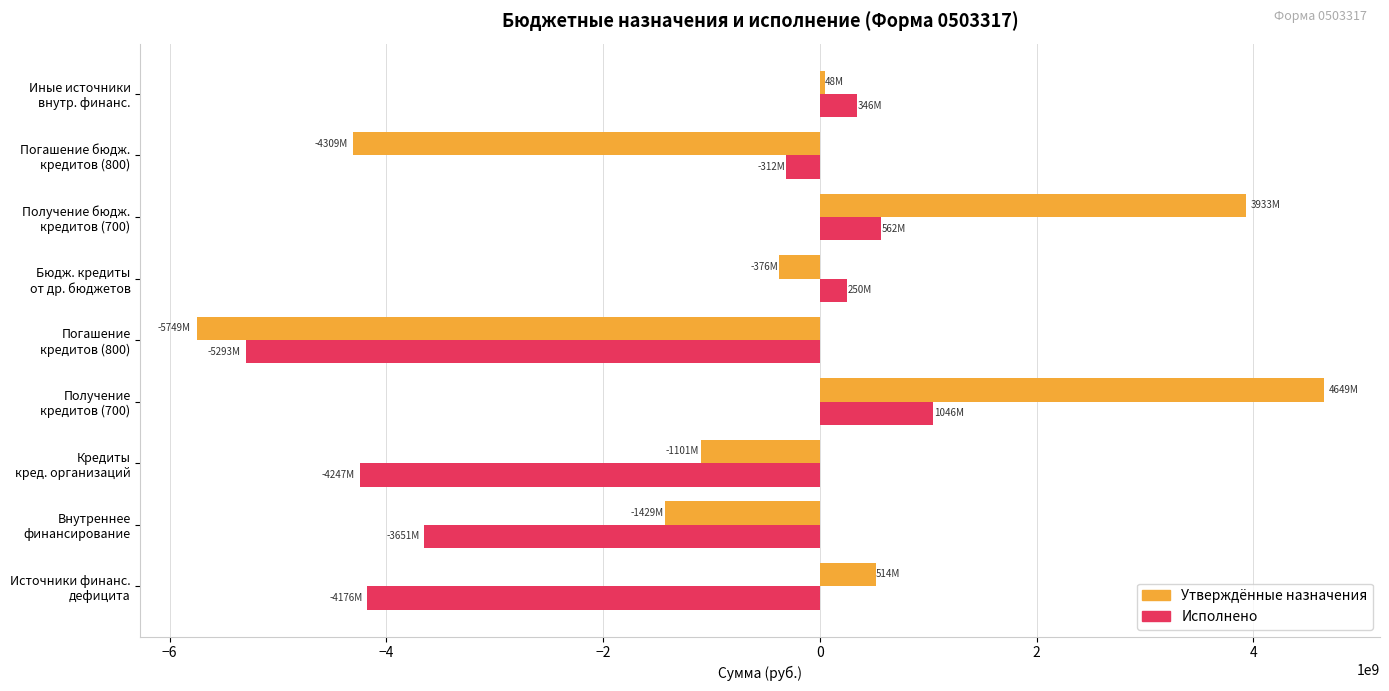

What is the difference between the maximum and minimum values in the Утверждённые назначения series?

10398038392.0